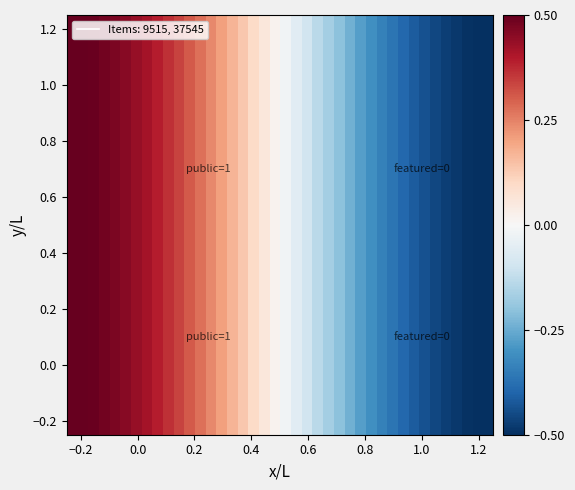

What is the smallest value displayed?

-0.5